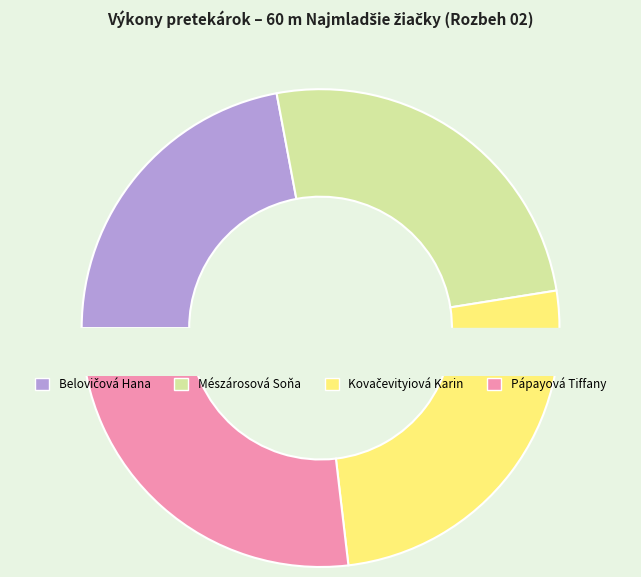

The Mészárosová Soňa slice represents 25% of the pie. True or false?

True